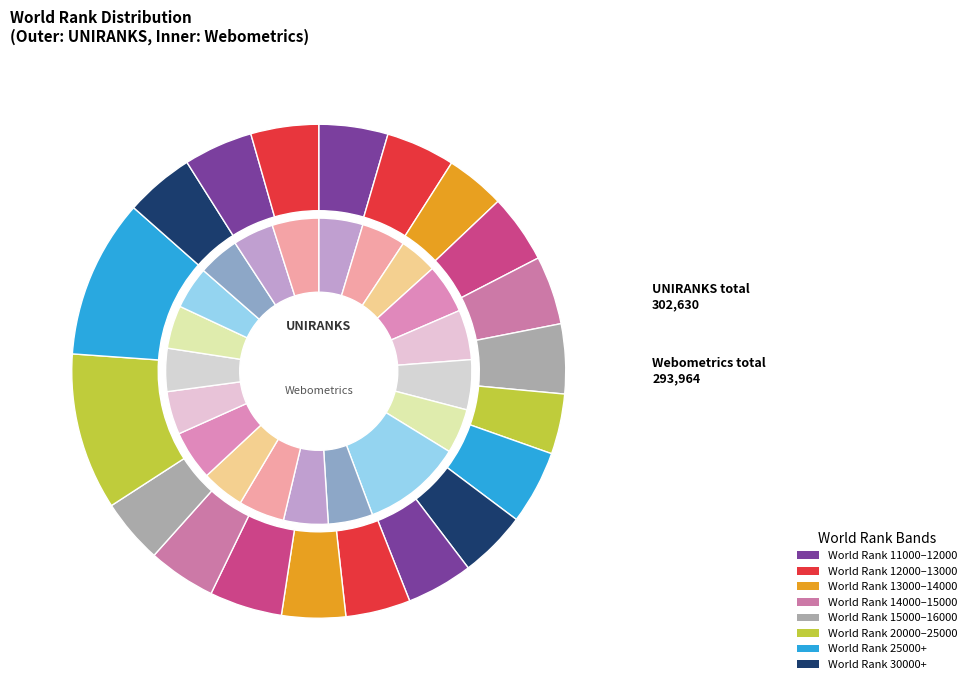

Do 40 and 43 together represent more than half of the pie?

No